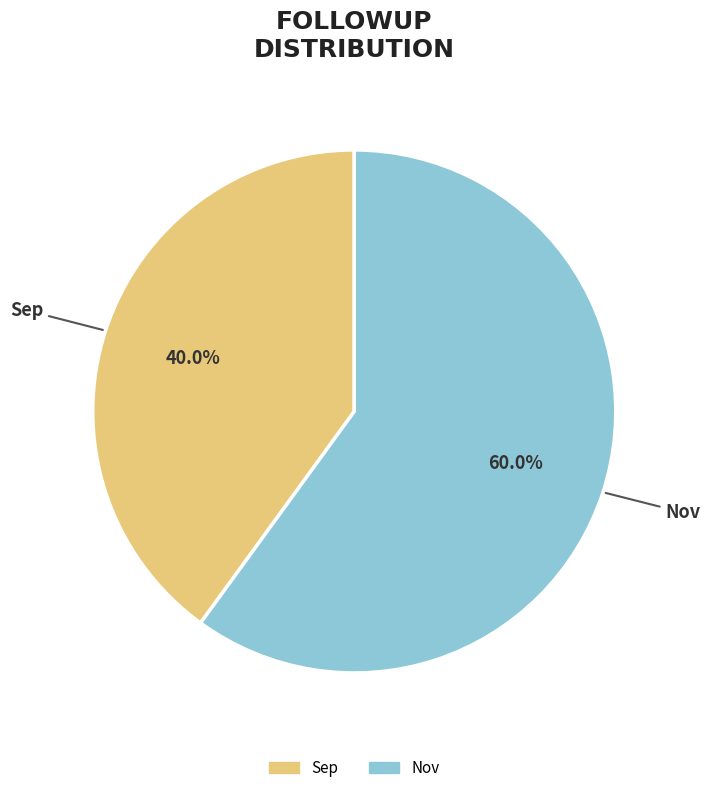

What percentage is the Nov slice, to the nearest percent?

60%